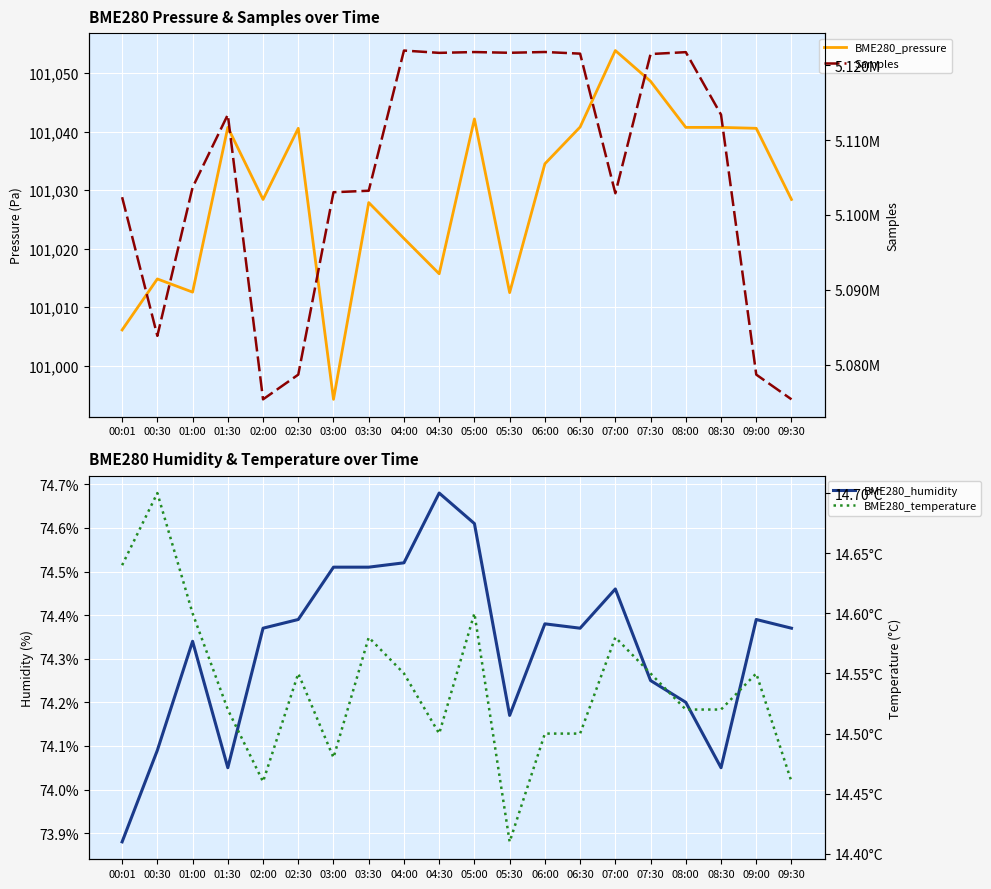

Which series has the largest range (max minus min)?

Samples